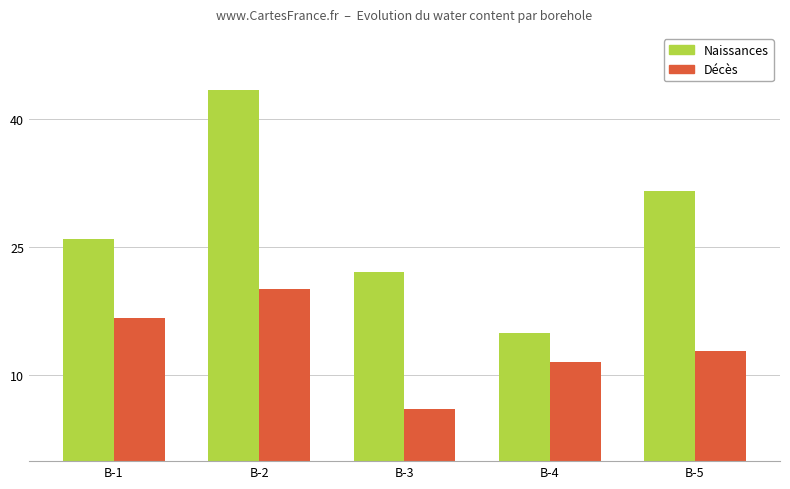

What is the maximum value for Naissances?

43.3